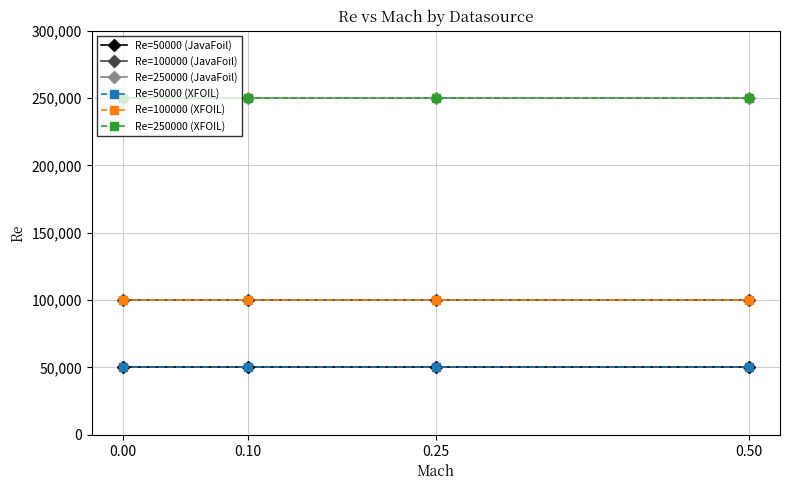

True or false: Re=100000 (JavaFoil) has more than 0 interior local peaks.

False